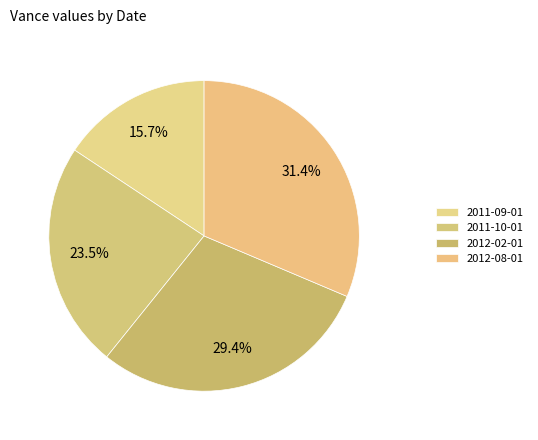

How many slices are in this pie chart?

4